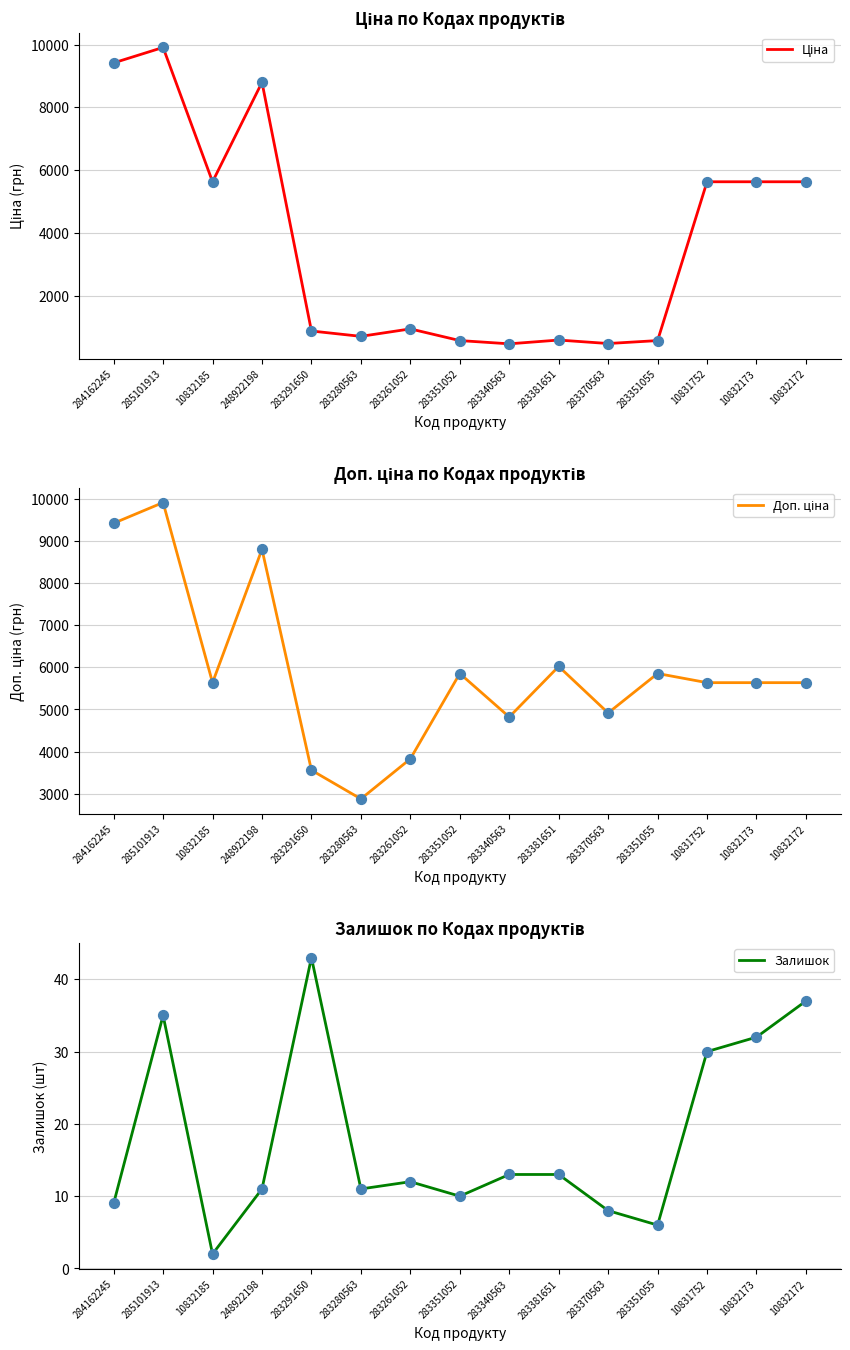

Which series reaches the maximum Y coordinate?

Ціна